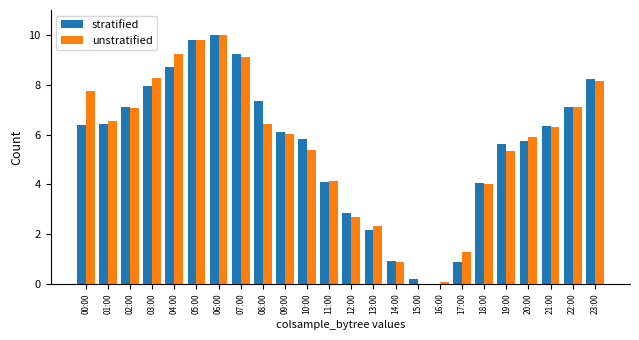

Which series changed the most between 04:00 and 14:00?

unstratified